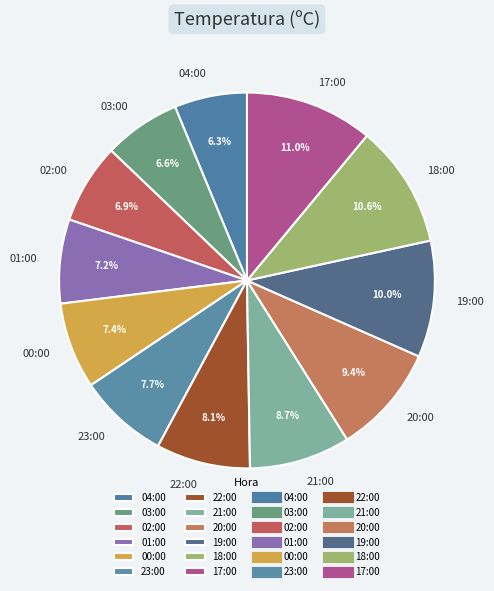

How many slices are in this pie chart?

12